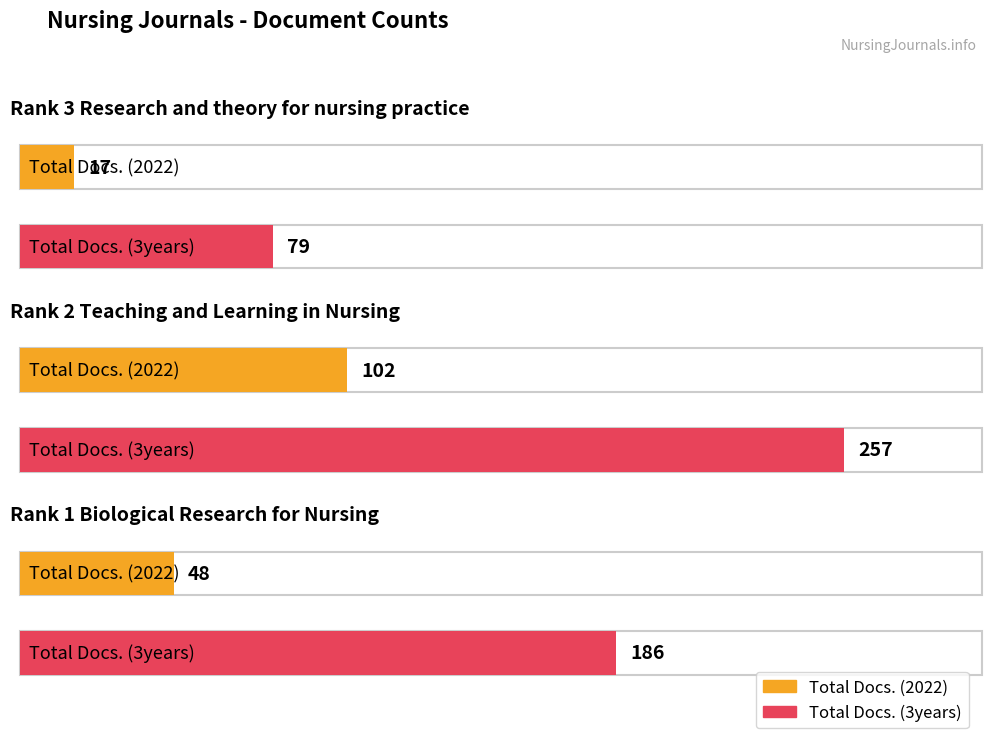

Rank the series by their average value, from lowest to highest.

Total Docs. (2022), Total Docs. (3years)